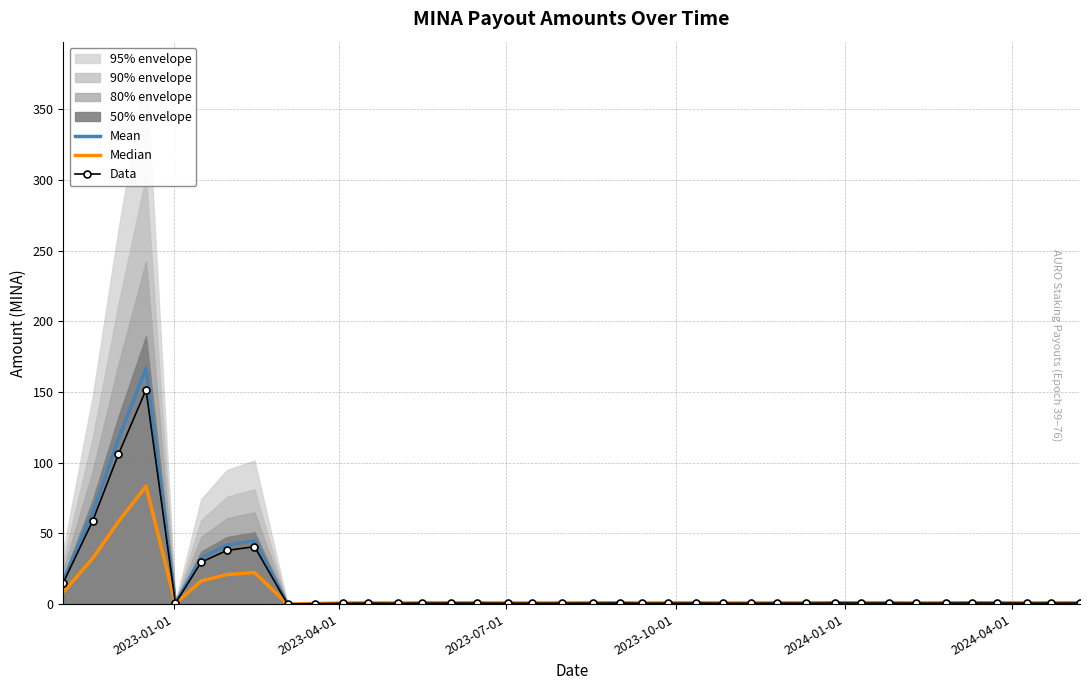

Reading left to right, list all the values displayed in this chart.

Mean: 16.7	64.7	116.6	166.8	0.7	32.7	41.7	44.7	0.0	0.4	0.6	0.7	0.6	0.8	0.7	0.8	0.7	0.7	0.7	0.8	0.8	0.6	0.7	0.7	0.7	0.7	0.8	0.7	0.9	0.8	0.8	0.7	0.8	0.9	0.8	0.7	0.8	0.8
Median: 8.4	32.4	58.3	83.4	0.3	16.3	20.9	22.4	0.0	0.2	0.3	0.4	0.3	0.4	0.4	0.4	0.3	0.3	0.3	0.4	0.4	0.3	0.4	0.4	0.3	0.3	0.4	0.4	0.4	0.4	0.4	0.4	0.4	0.4	0.4	0.4	0.4	0.4
Data: 15.2	58.9	106.0	151.6	0.6	29.7	37.9	40.6	0.0	0.3	0.6	0.6	0.6	0.7	0.7	0.7	0.6	0.6	0.6	0.7	0.7	0.6	0.6	0.7	0.6	0.6	0.7	0.7	0.8	0.7	0.7	0.6	0.7	0.8	0.8	0.7	0.7	0.7